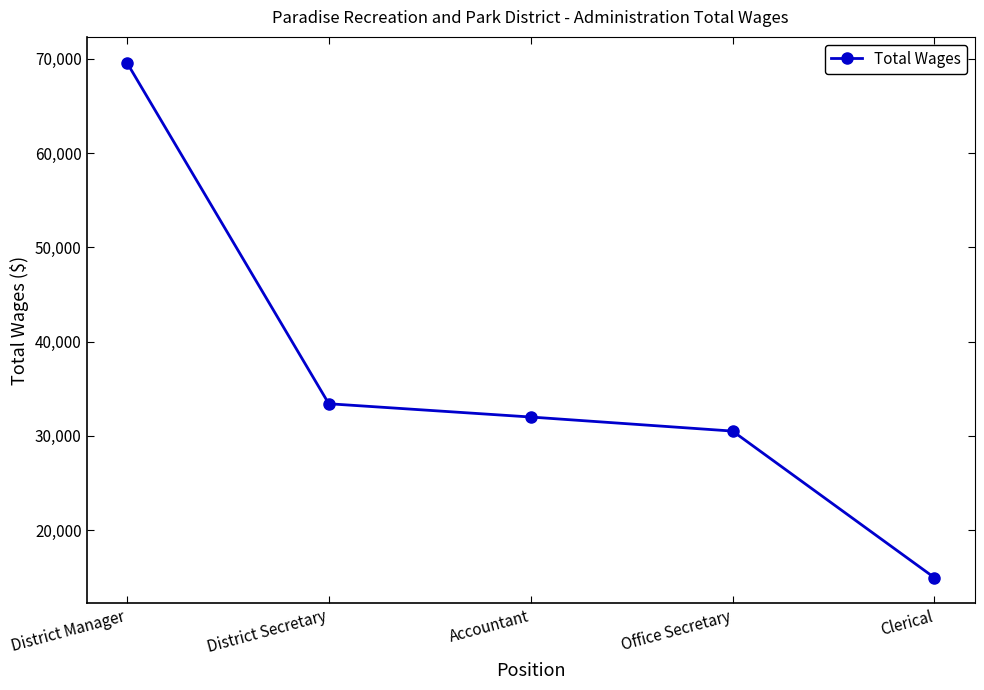

The chart shows a value of 14938 at Clerical. True or false?

True